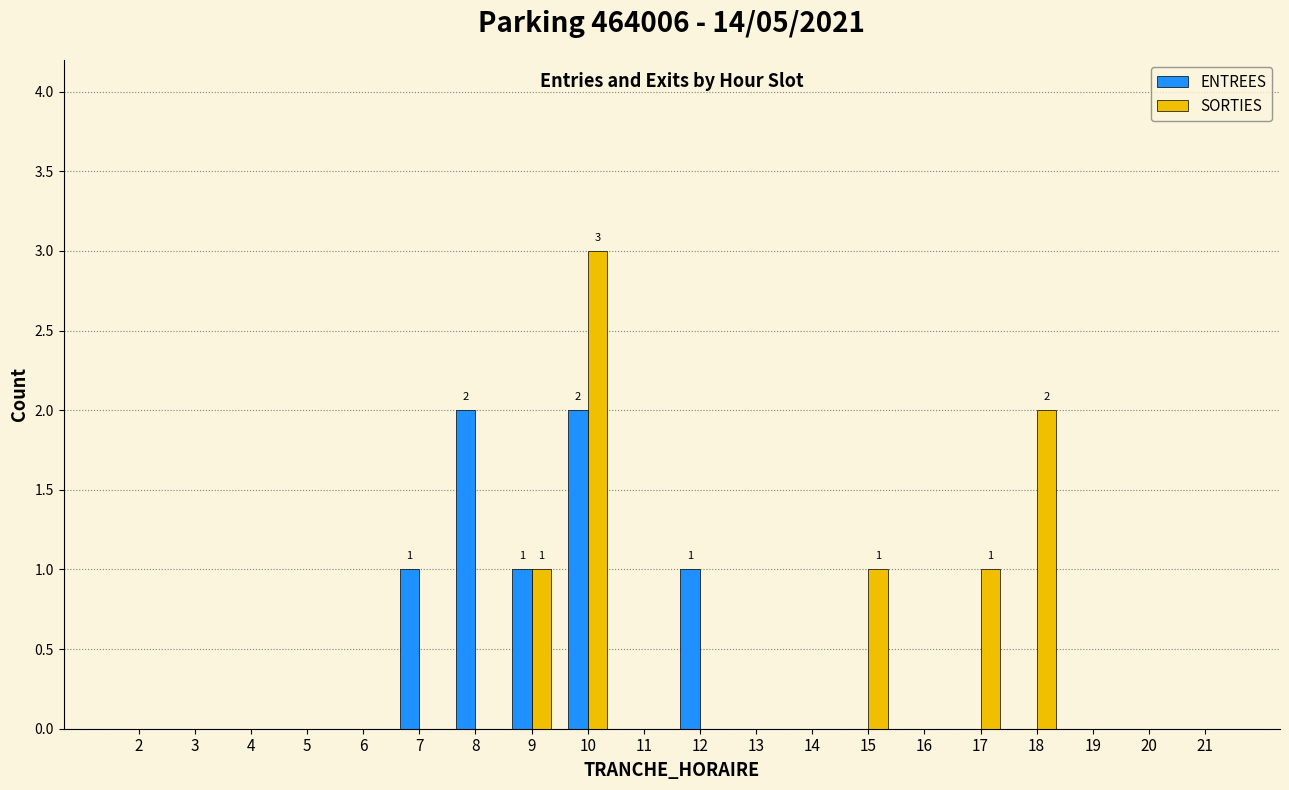

What is the total value across all series at 10?

5